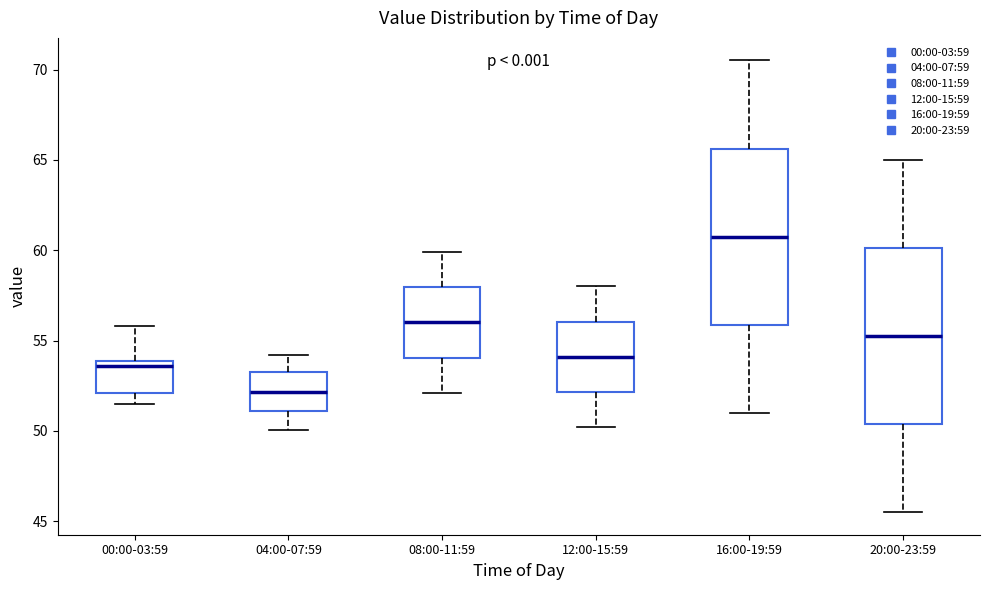

Where is the lower edge of the box for 20:00-23:59 on the y-axis? The values are not printed on the chart, so give them approximately, as read against the axis.

50.5